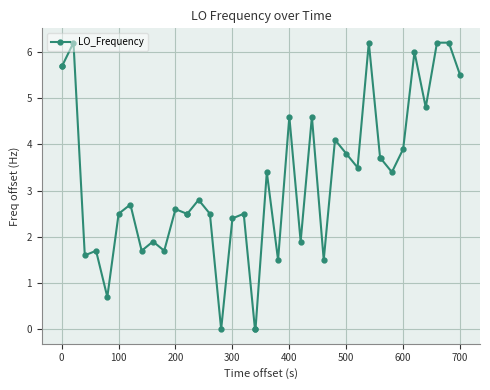

True or false: the data has more than 2 interior local peaks.

True